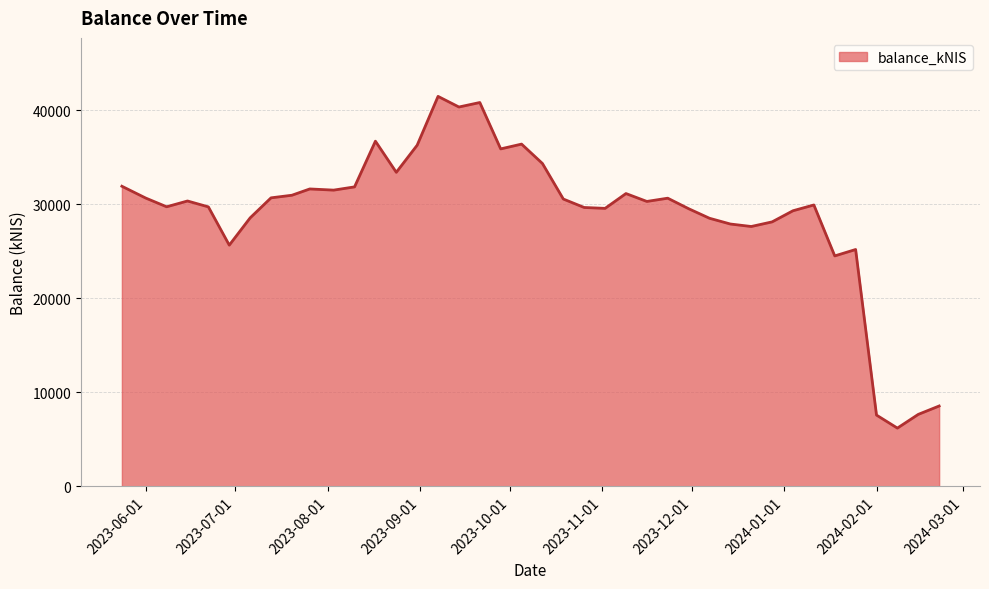

What is the difference between the maximum and minimum values?

35276.4